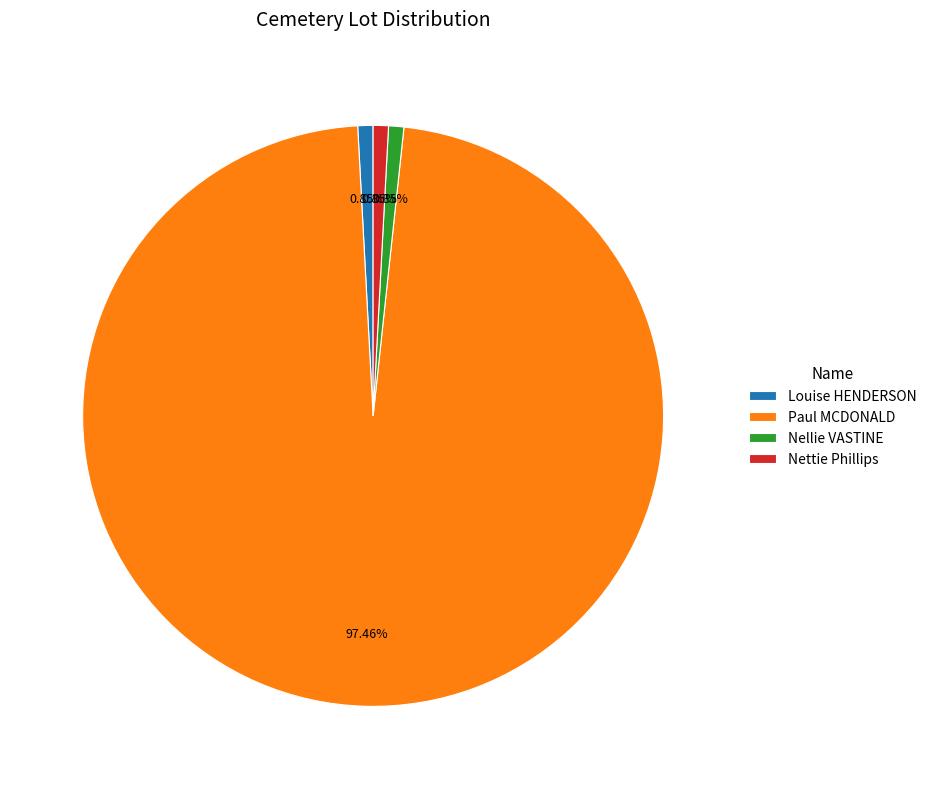

Combined, do Nettie Phillips and Louise HENDERSON account for over 50%?

No